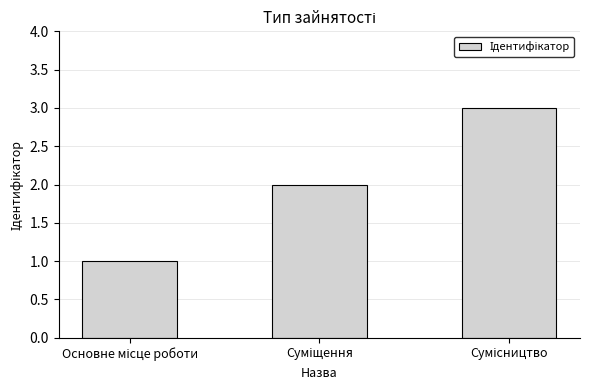

What is the greatest value displayed?

3